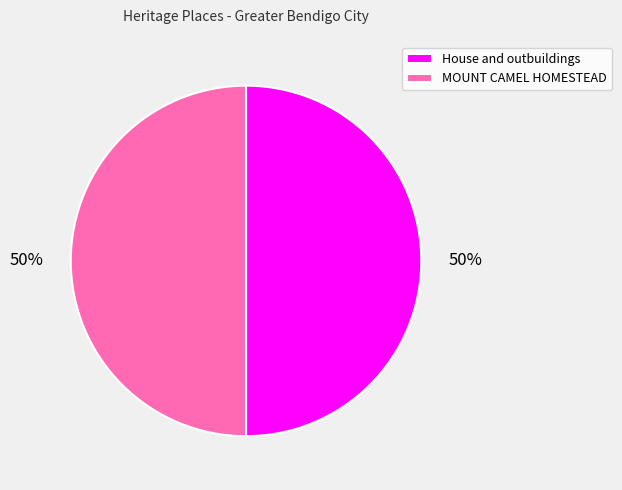

True or false: House and outbuildings accounts for 38% of the total.

False